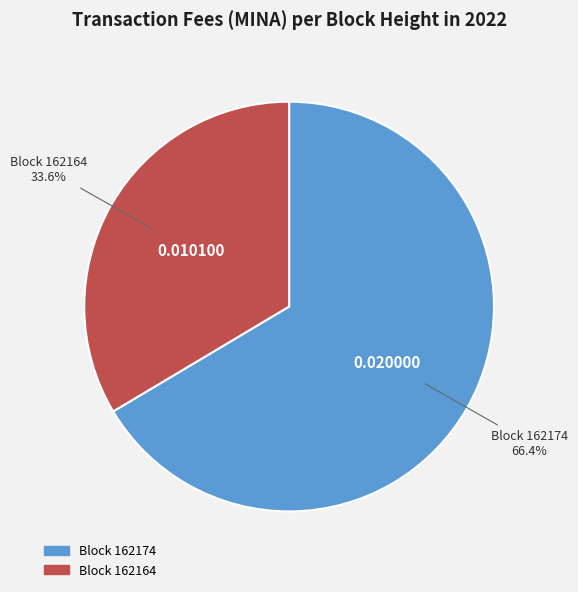

Is there any slice that represents more than half of the pie?

Yes